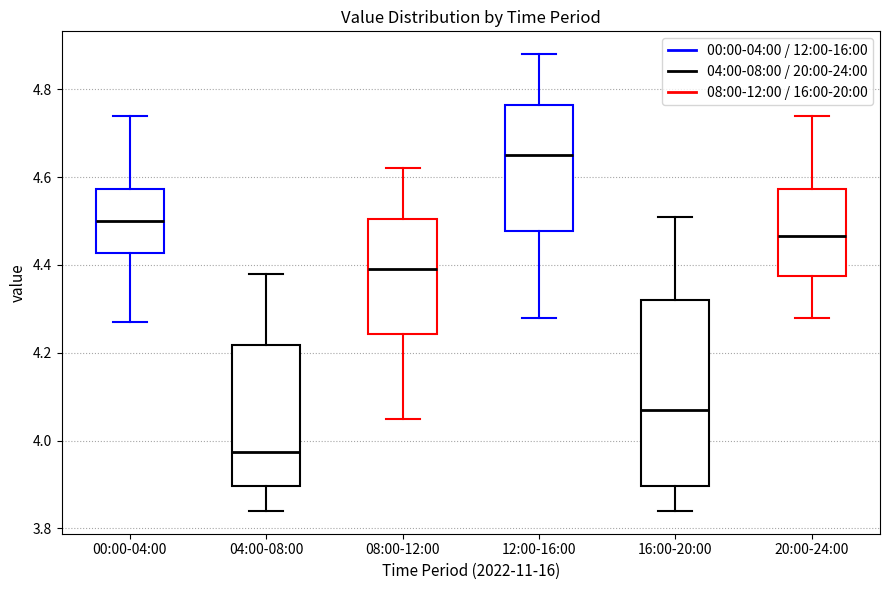

Comparing the boxes themselves (not the whiskers), which one is the tallest?

16:00-20:00